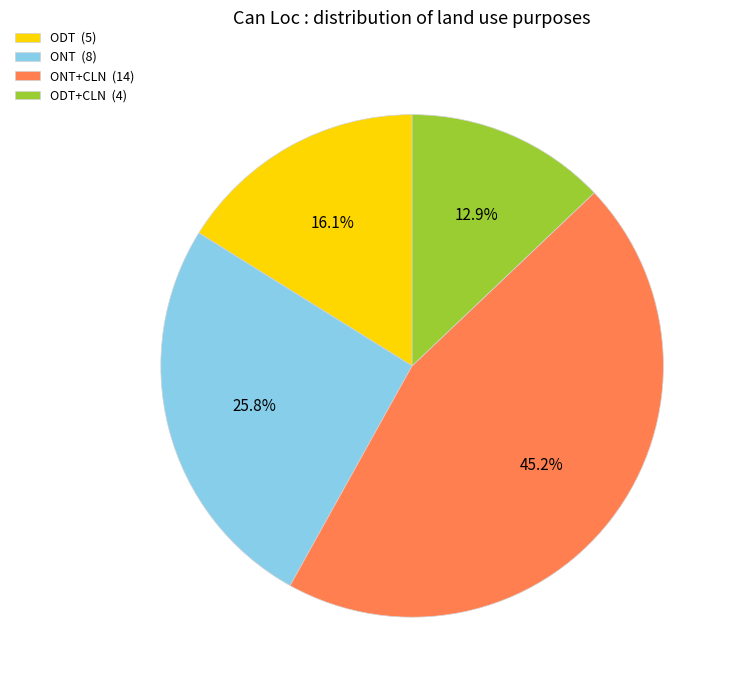

Which category has the smallest portion of the pie?

ODT+CLN (4)